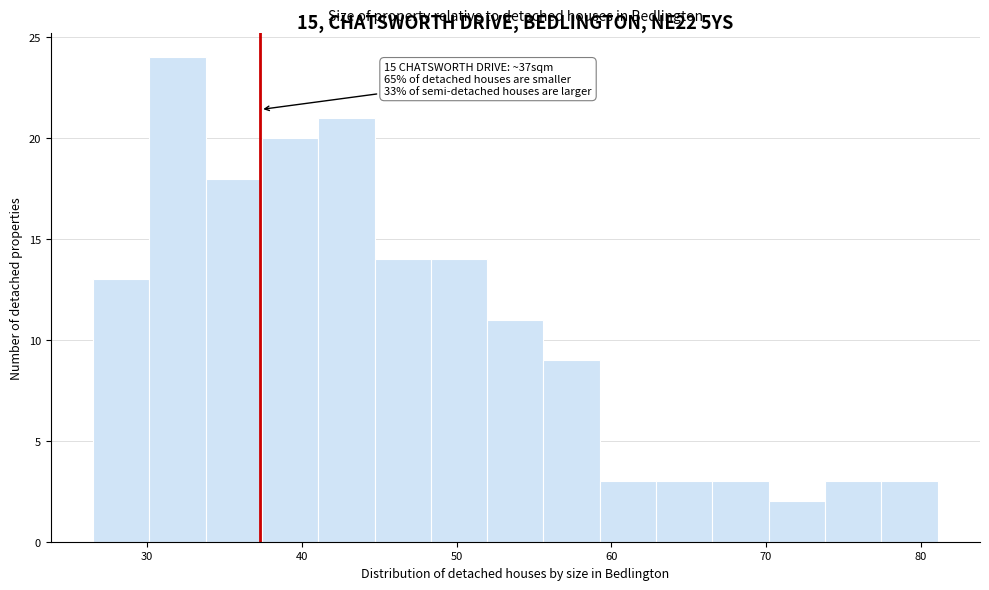

Read against the x-axis, roughly where is the centre of the tallest bar?

32